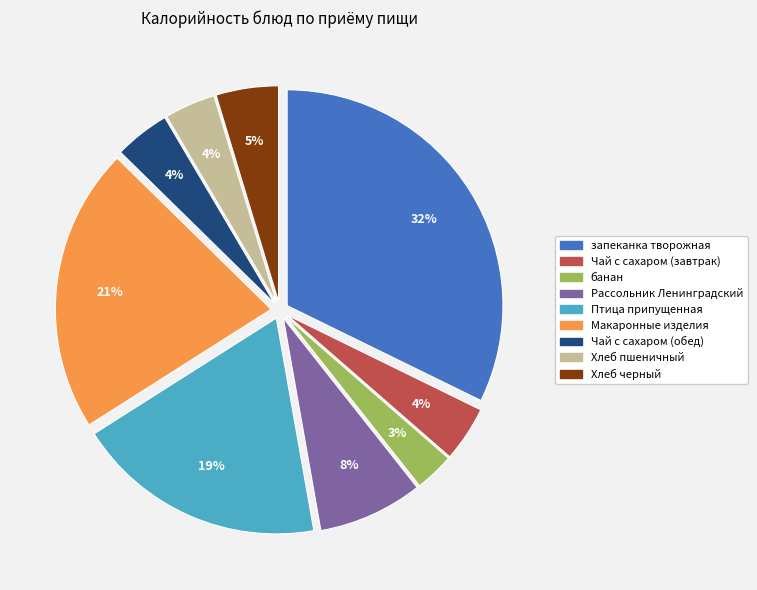

To the nearest percent, what is the average slice percentage?

11%